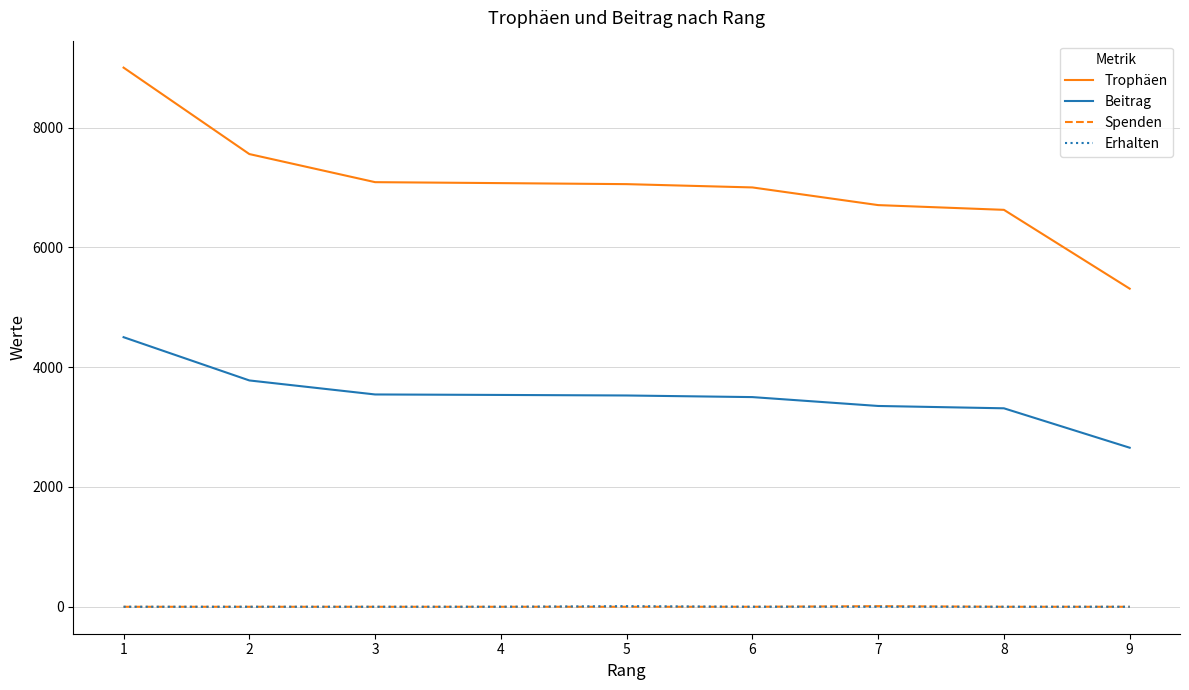

True or false: Trophäen and Beitrag intersect in this chart.

False